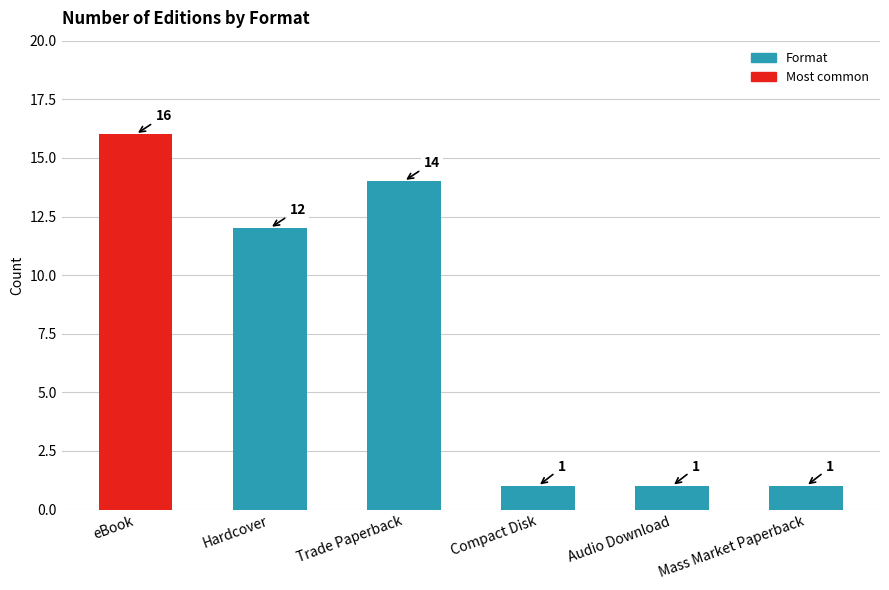

True or false: the data shows 1 at Audio Download.

True